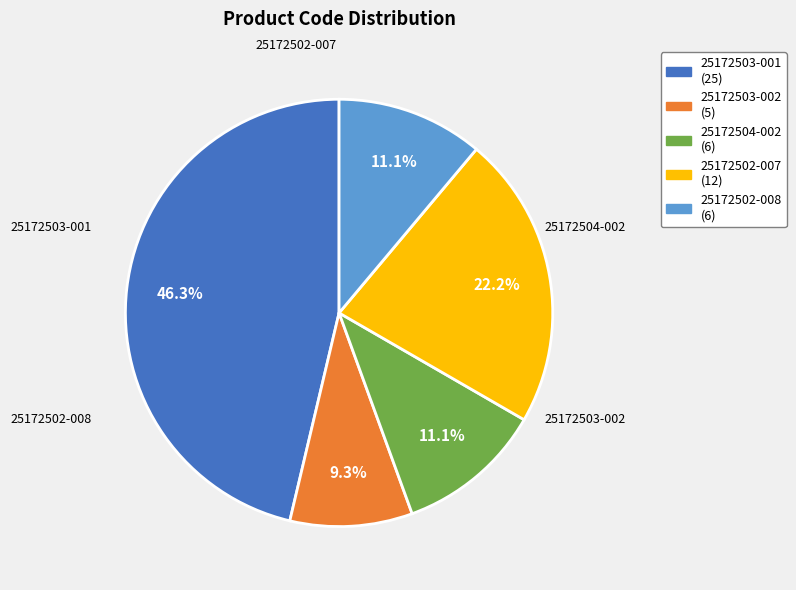

True or false: 25172504-002 accounts for 11% of the total.

True